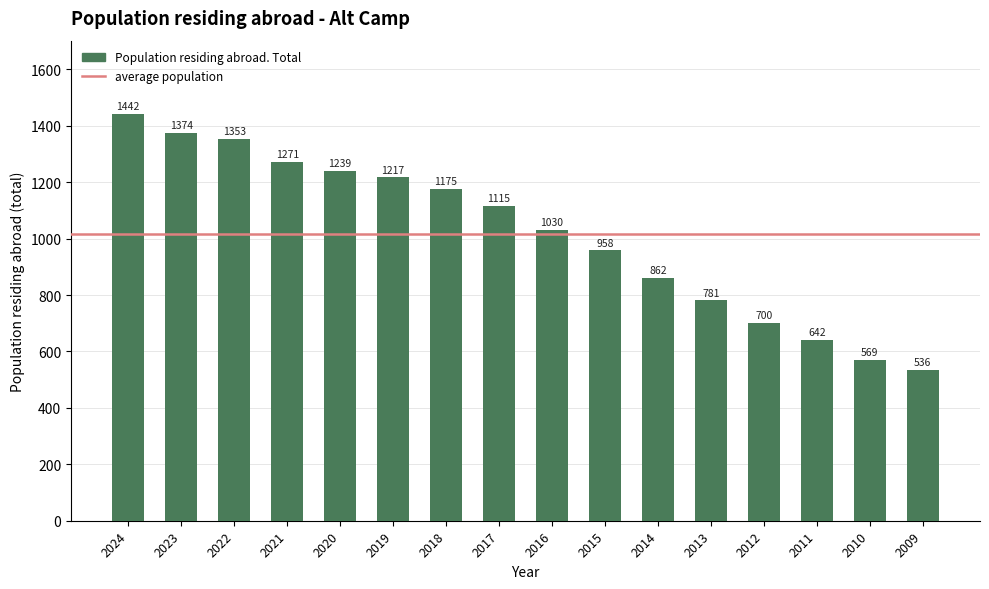

What is the difference between the maximum and minimum values?

906